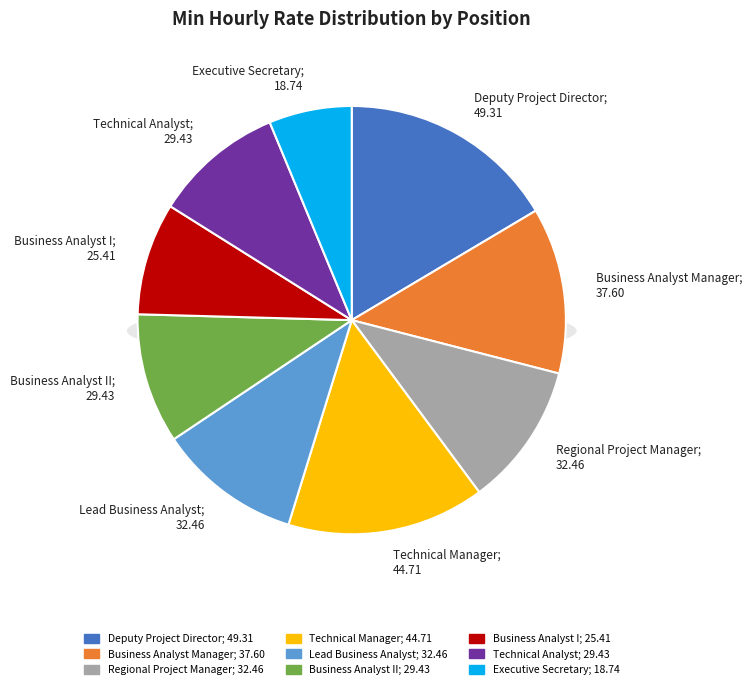

What percentage do Executive Secretary and Business Analyst Manager together represent?

18.8%